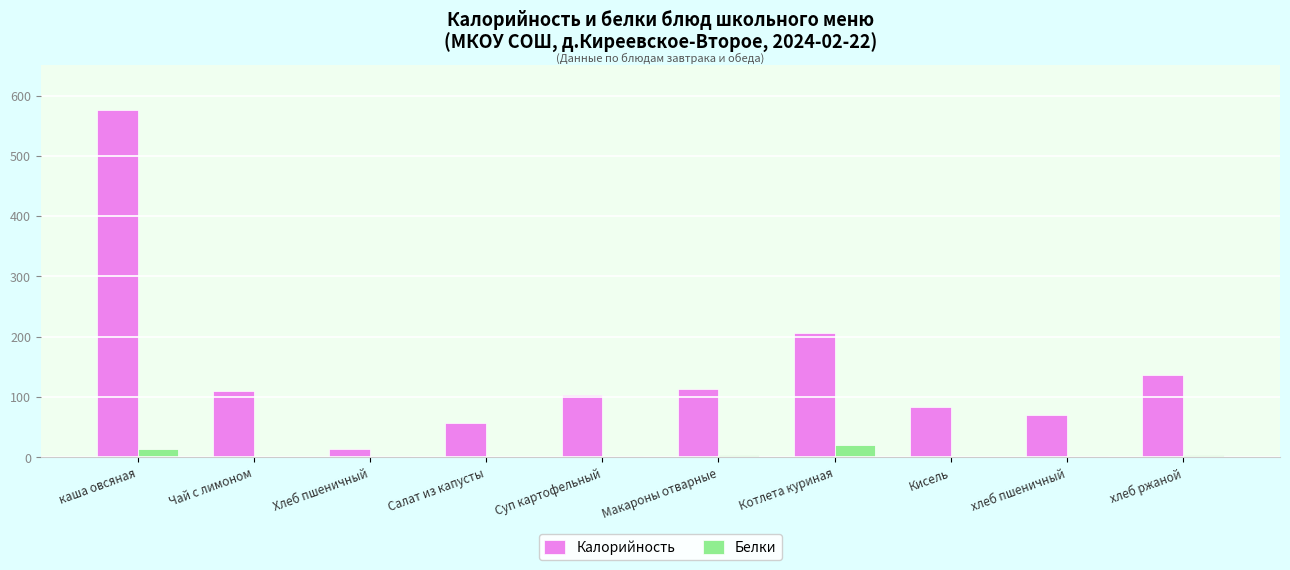

Is it true that Калорийность equals 175 at Чай с лимоном?

False